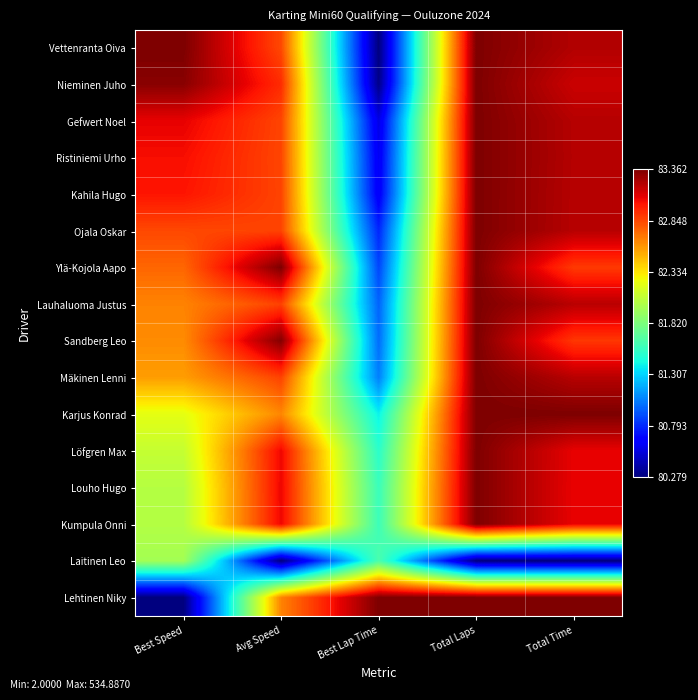

Rank the series at Total Laps from highest to lowest value.

Vettenranta Oiva, Nieminen Juho, Gefwert Noel, Ristiniemi Urho, Kahila Hugo, Ojala Oskar, Ylä-Kojola Aapo, Lauhaluoma Justus, Sandberg Leo, Mäkinen Lenni, Karjus Konrad, Löfgren Max, Louho Hugo, Kumpula Onni, Lehtinen Niky, Laitinen Leo